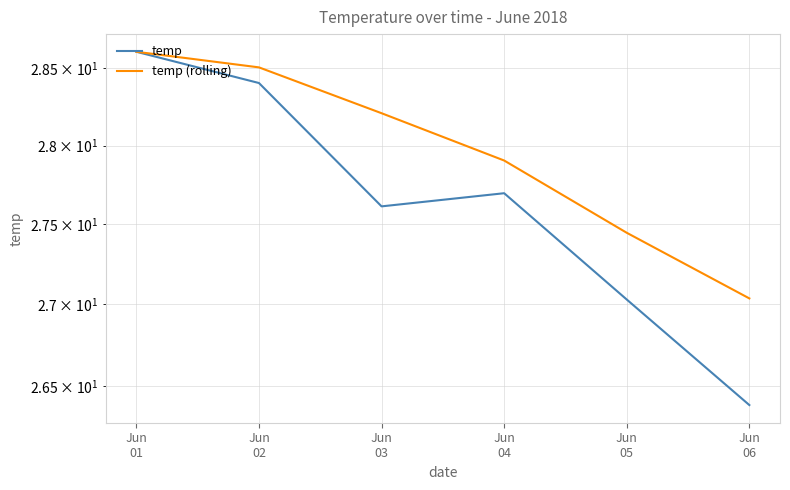

The value of temp (rolling) at Jun
06 is 42.6. True or false?

False